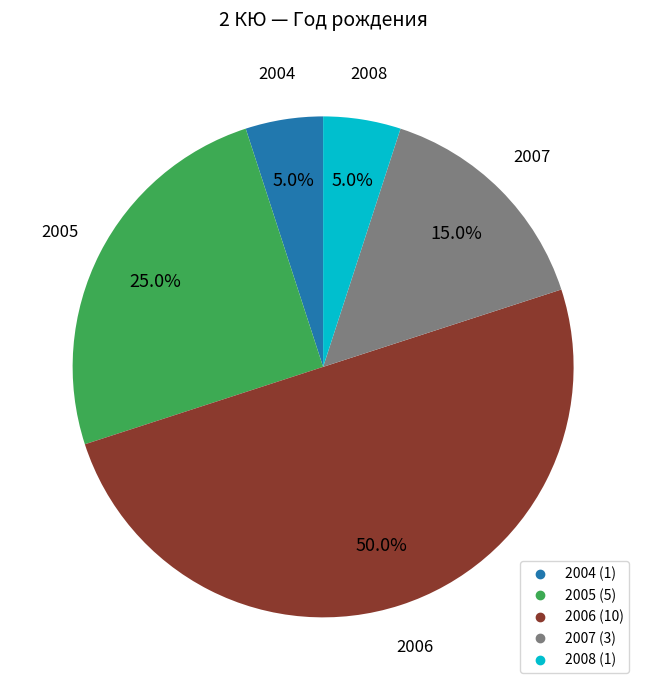

Which category has the biggest portion of the pie?

2006